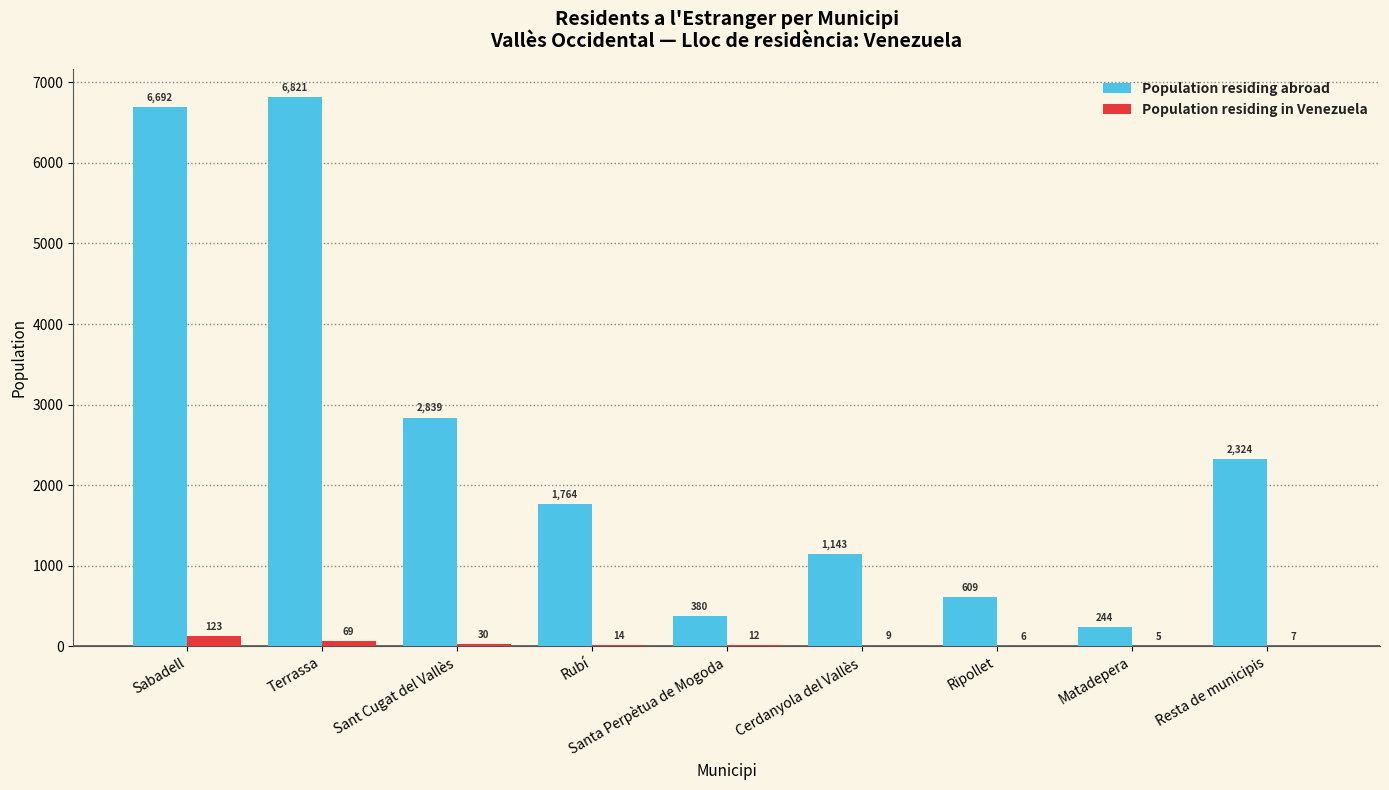

Is the value of Population residing abroad at Terrassa greater than the value of Population residing in Venezuela at Rubí?

Yes